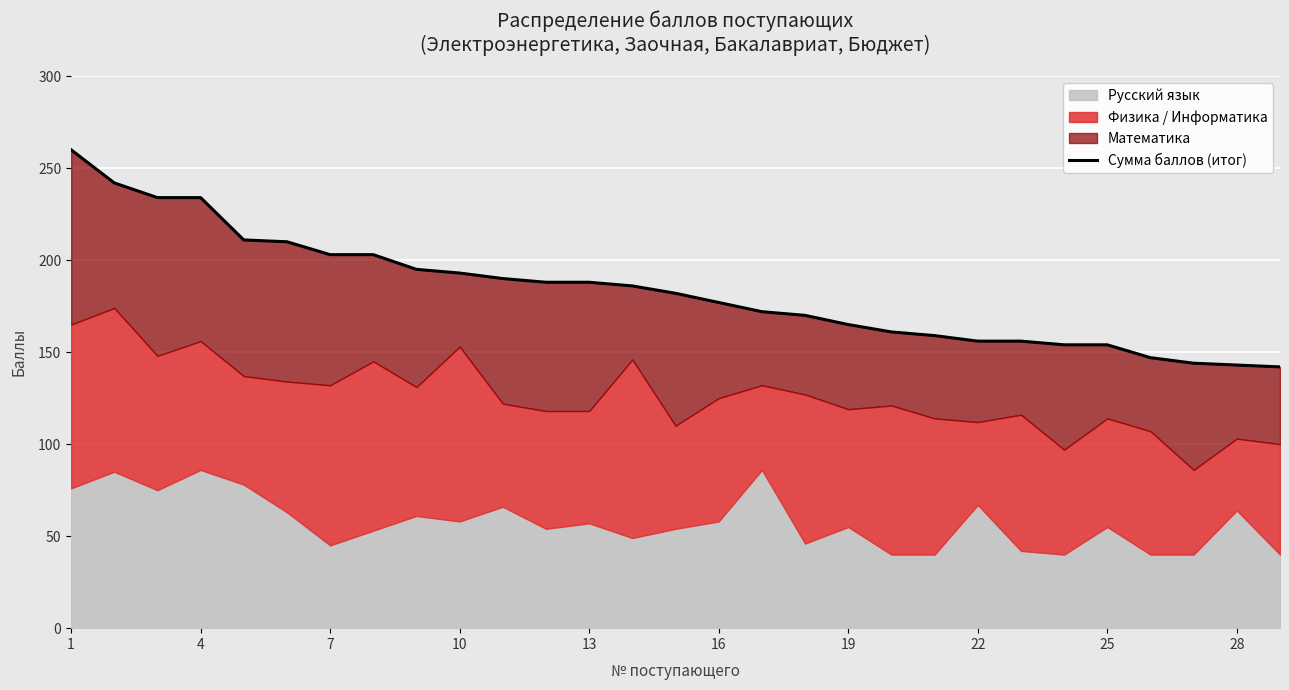

Where does the data first go above 182?

1